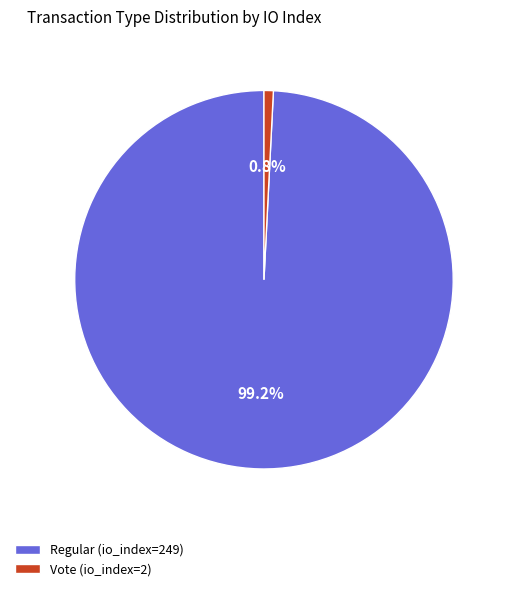

Which slice is the smallest?

Vote (io_index=2)